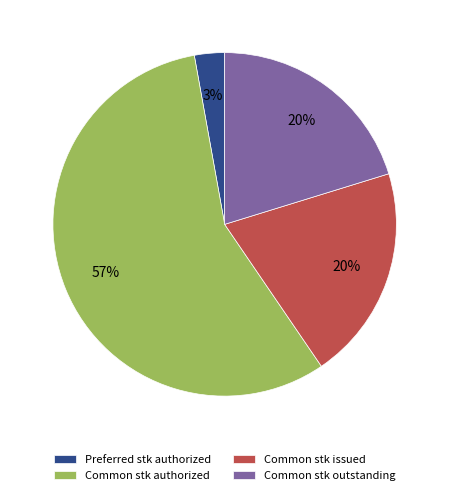

Which category has the biggest portion of the pie?

Common stk authorized